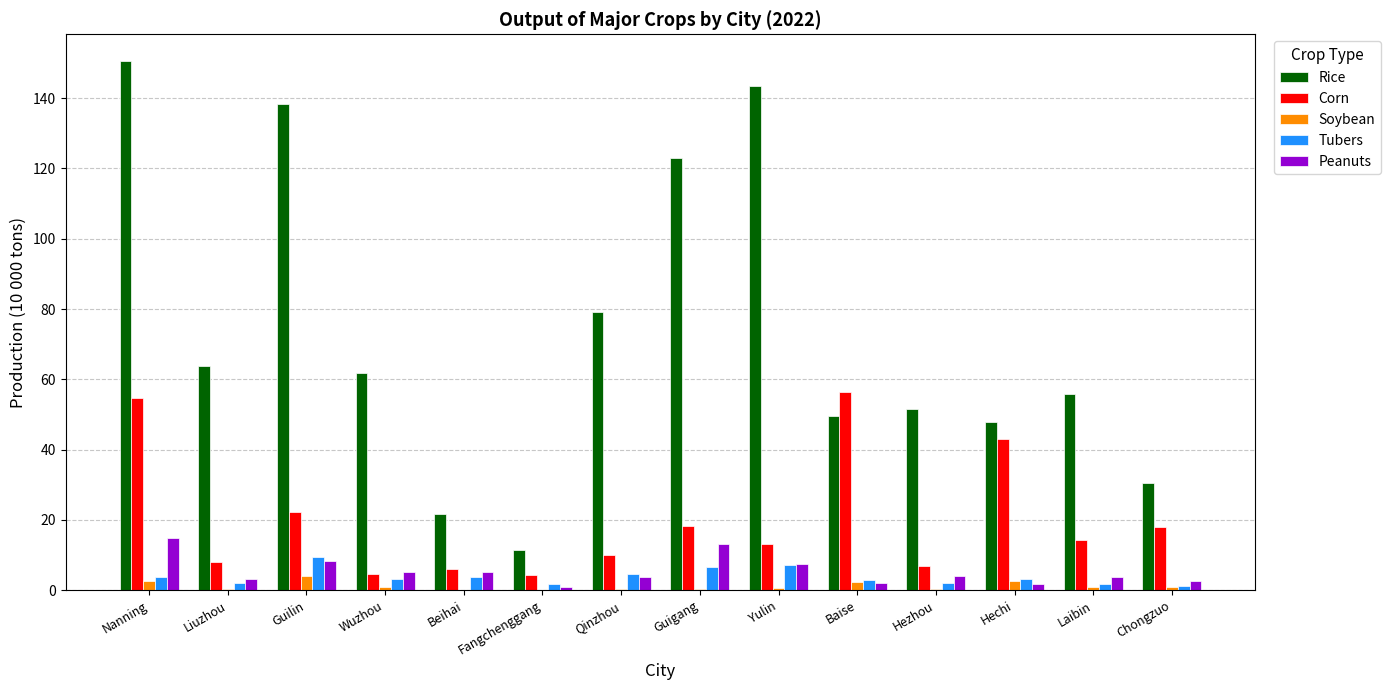

Which series changed the most between Guilin and Hezhou?

Rice